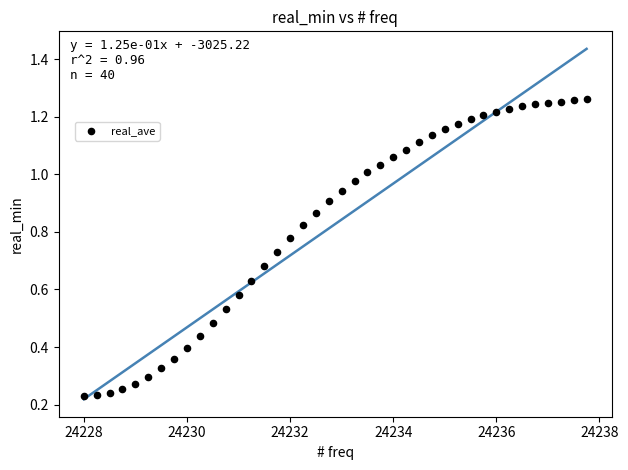

What is the range of X values (max minus min)?

9.8